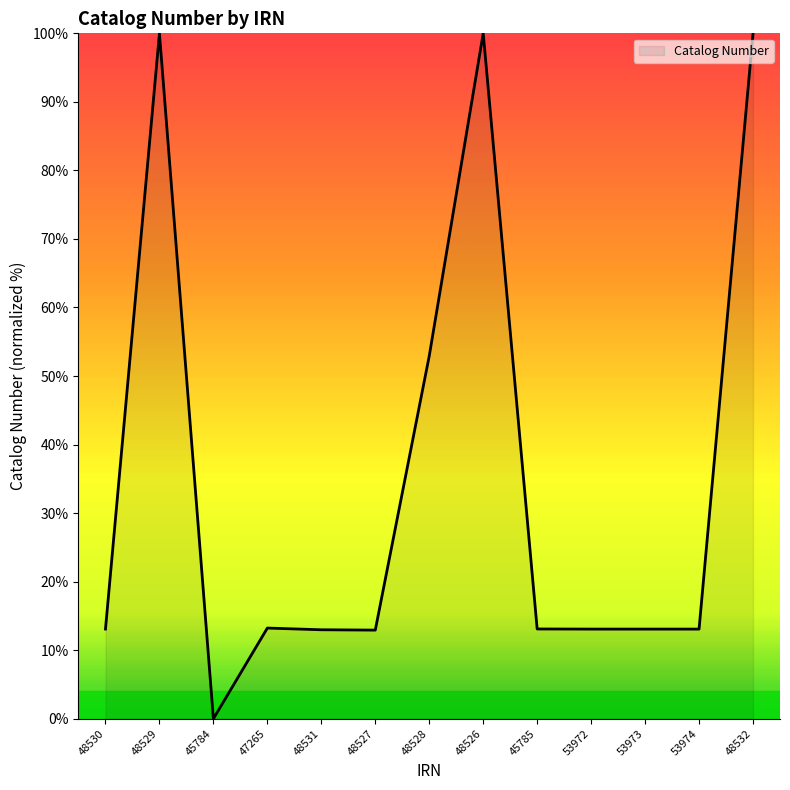

What is the greatest value displayed?

100.0